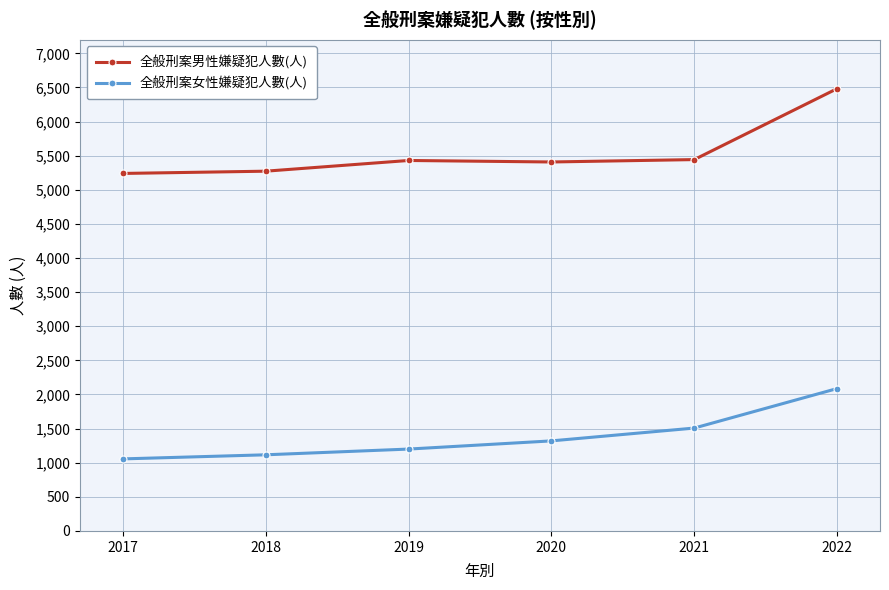

Between 2017 and 2020, which series saw the biggest shift?

全般刑案女性嫌疑犯人數(人)